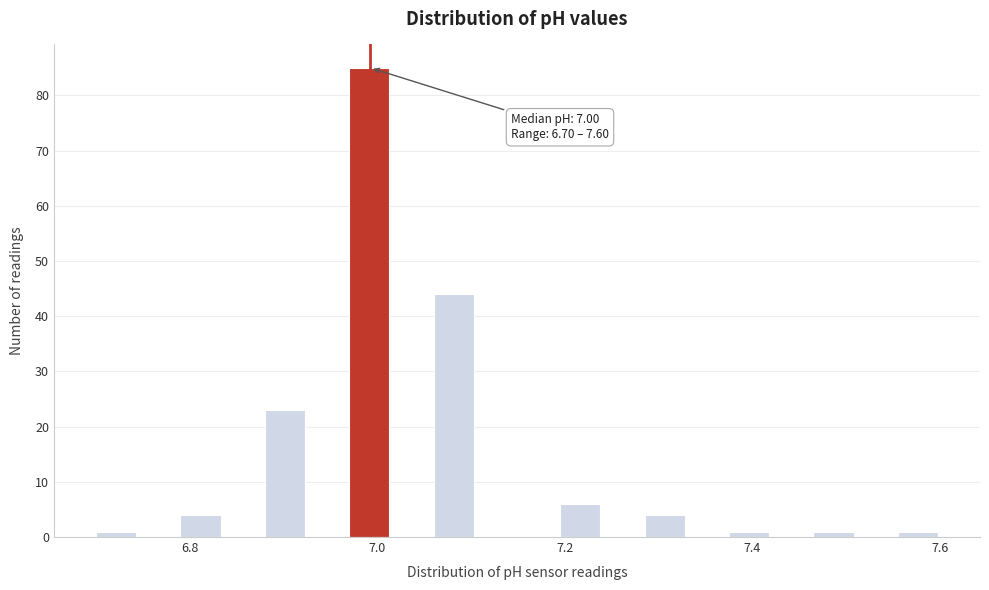

Read against the x-axis, roughly where is the centre of the tallest bar?

7.00